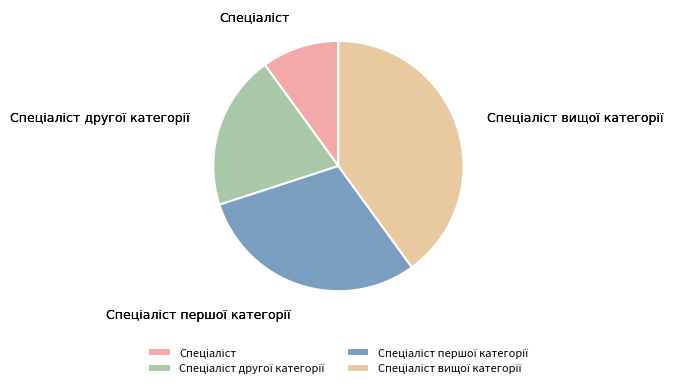

How many slices are in this pie chart?

4